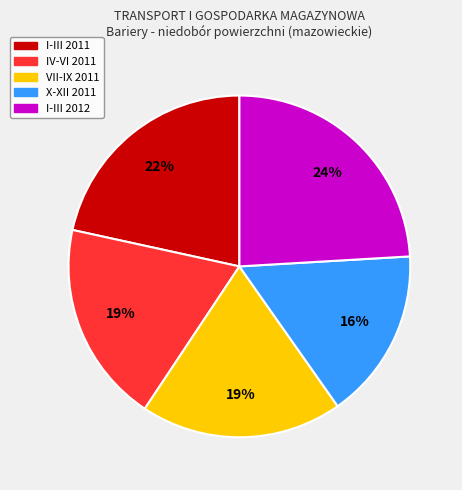

To the nearest percent, what is the average slice percentage?

20%